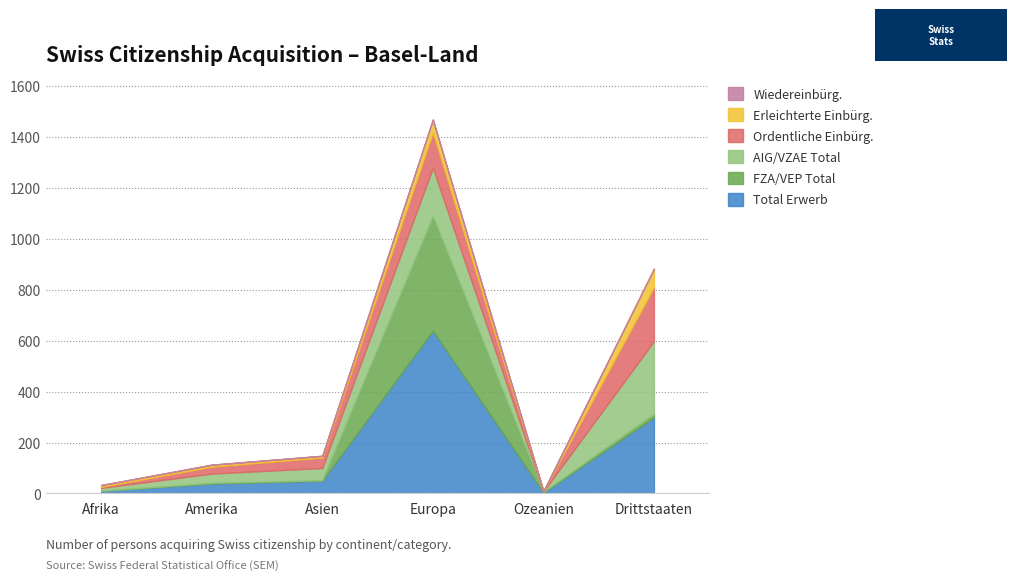

What is the average value of the FZA/VEP Total series?

79